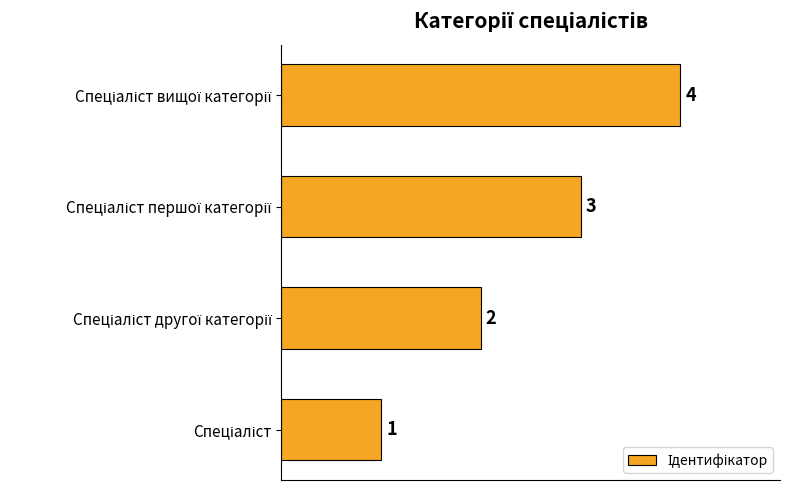

How many values are between 2 and 4?

3